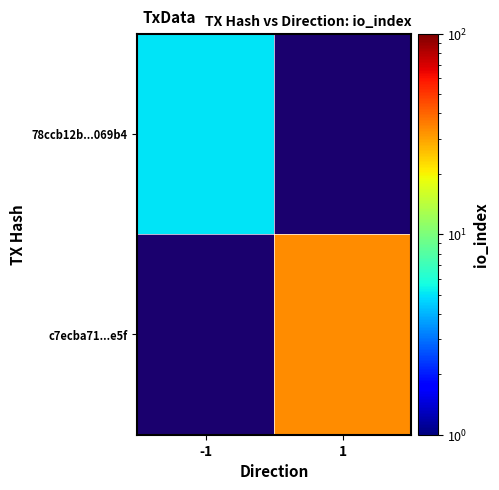

List the series in order of their peak value, lowest first.

78ccb12b...069b4, c7ecba71...e5f